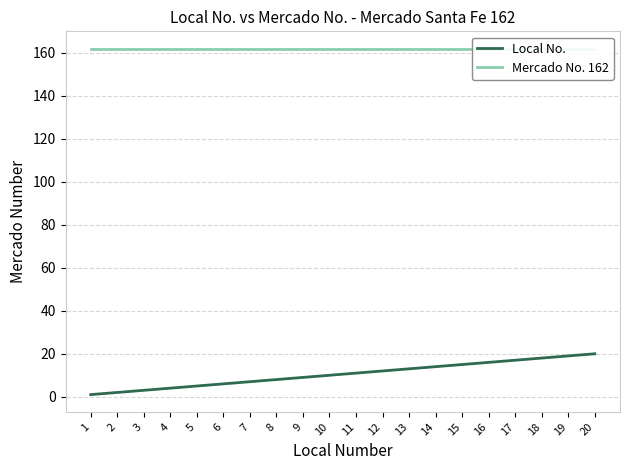

What is the highest value of the Local No. series?

20